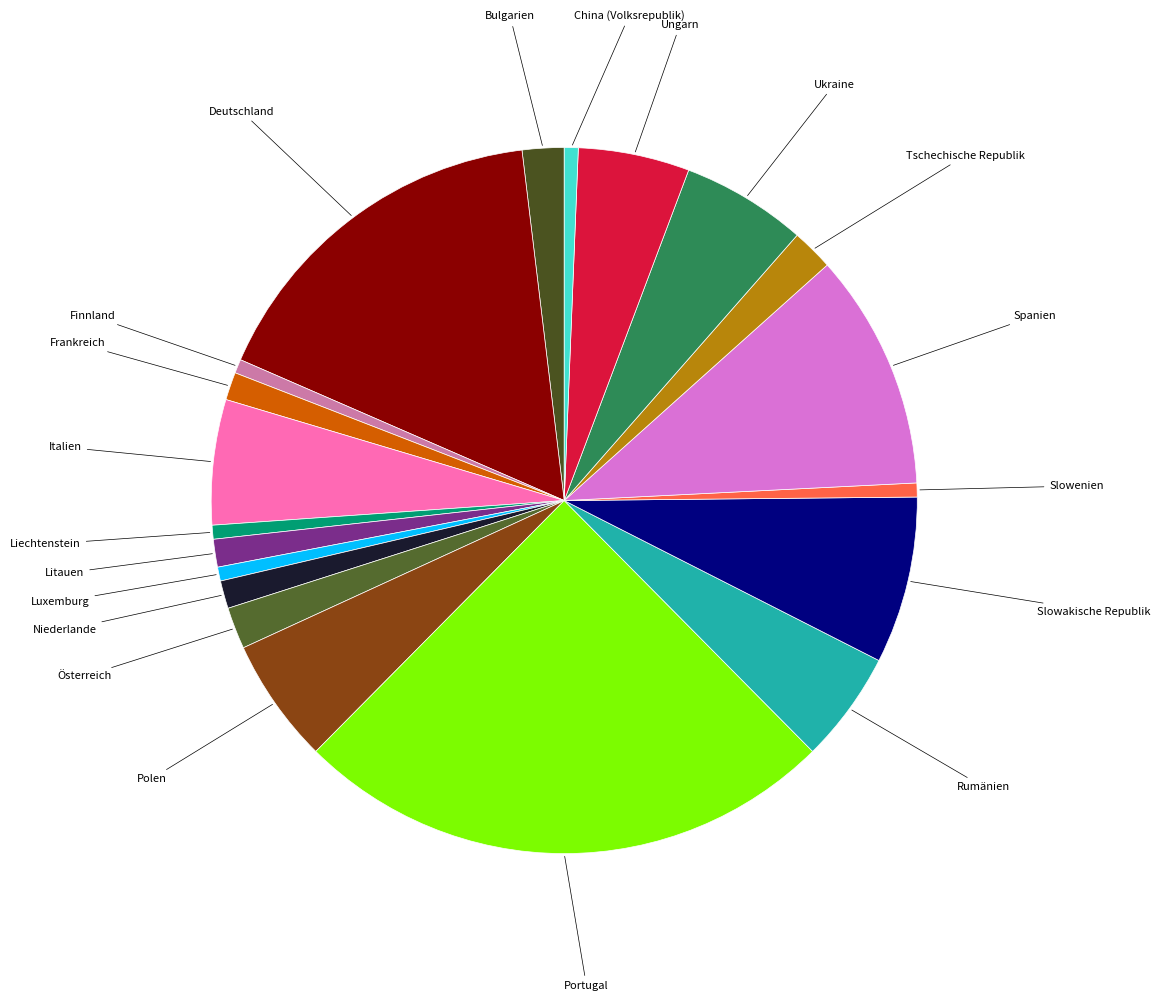

Combined, do China (Volksrepublik) and Polen account for over 50%?

No